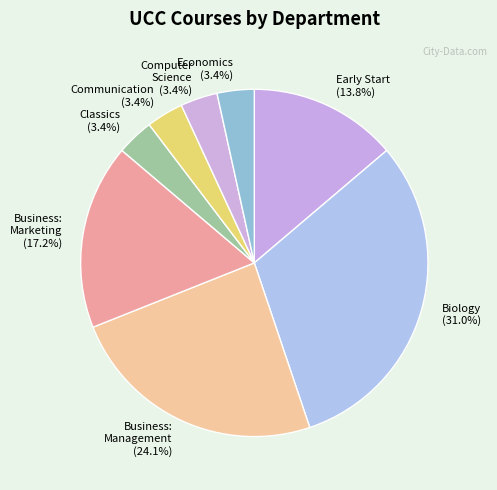

To the nearest percent, what is the average slice percentage?

12%